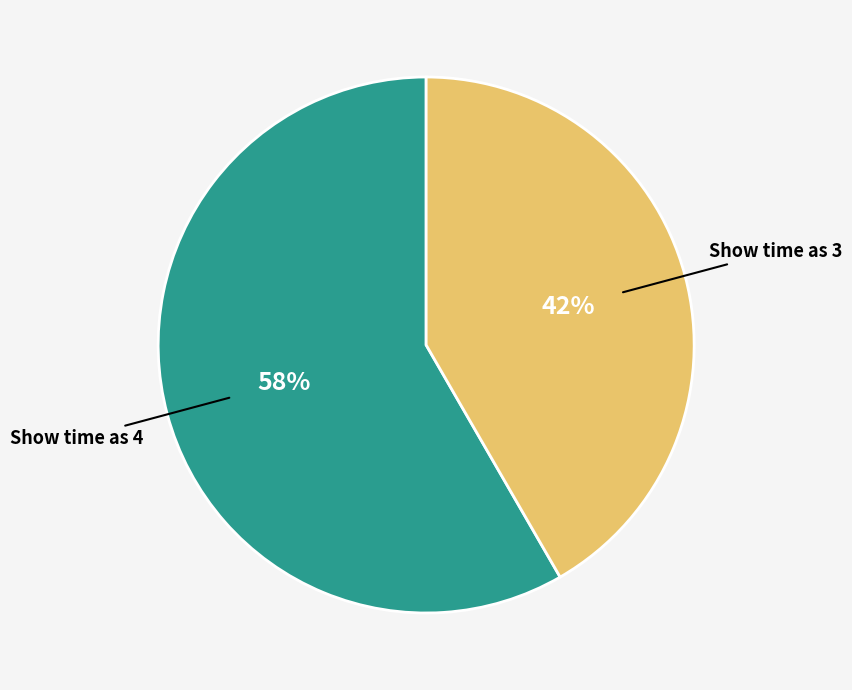

To the nearest percent, what is the average slice percentage?

50%